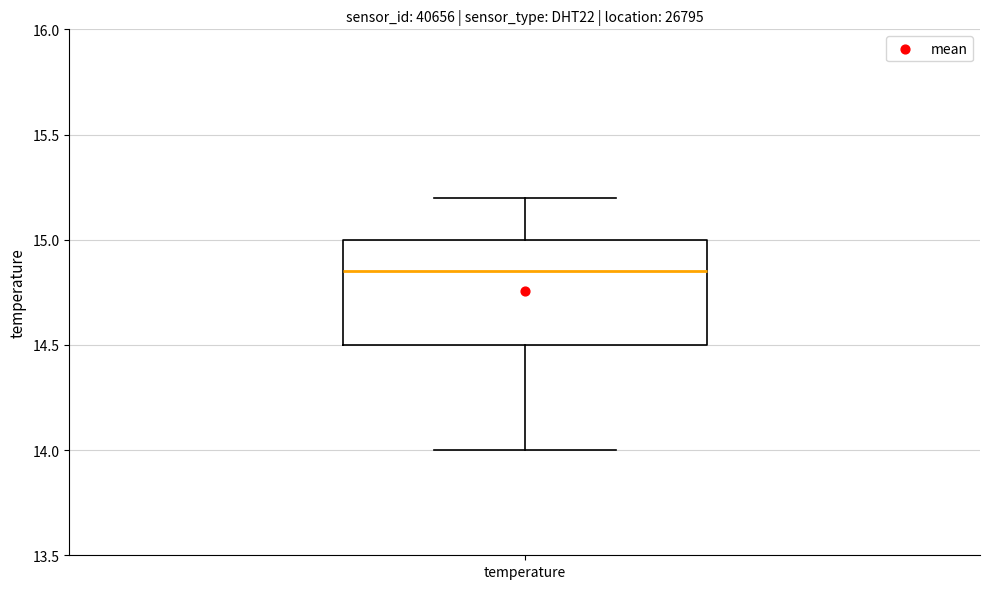

Read this box plot against the y-axis: the position of the median line, the range covered by the box, and the ends of both whiskers. The values are not printed on the chart, so give them approximately, as read against the axis.

median 14.85, box 14.50 to 15.00, whiskers 14.00 to 15.20